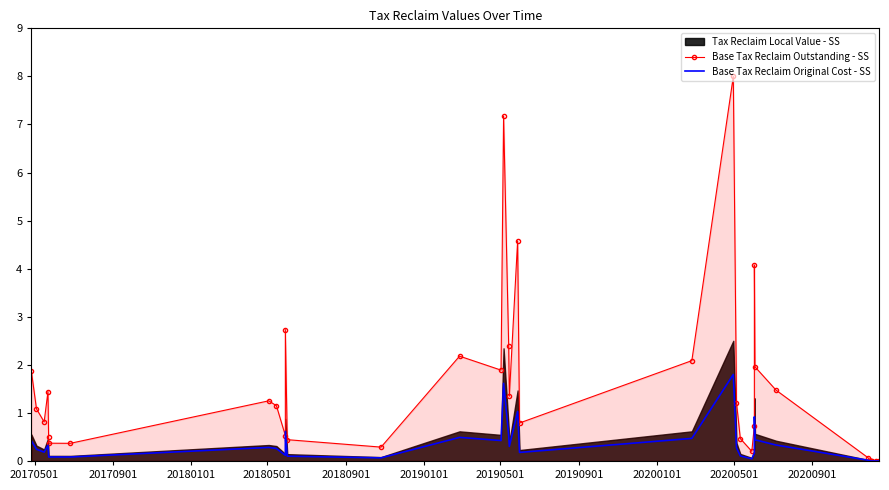

Is the value of Base Tax Reclaim Outstanding - SS at 24 greater than the value of Base Tax Reclaim Original Cost - SS at 32?

Yes